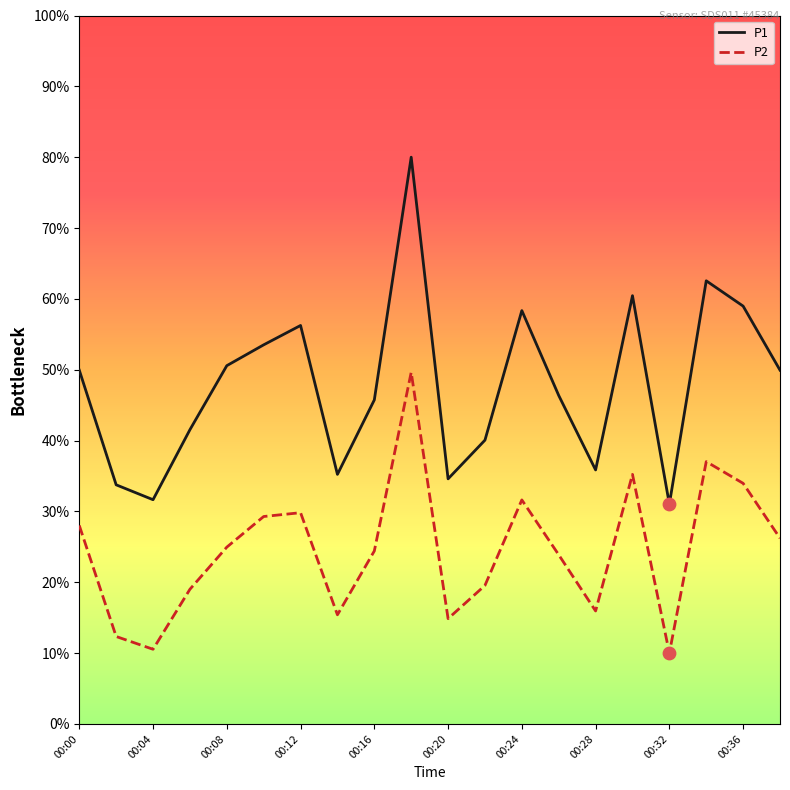

What are all the series names shown in the legend?

P1, P2